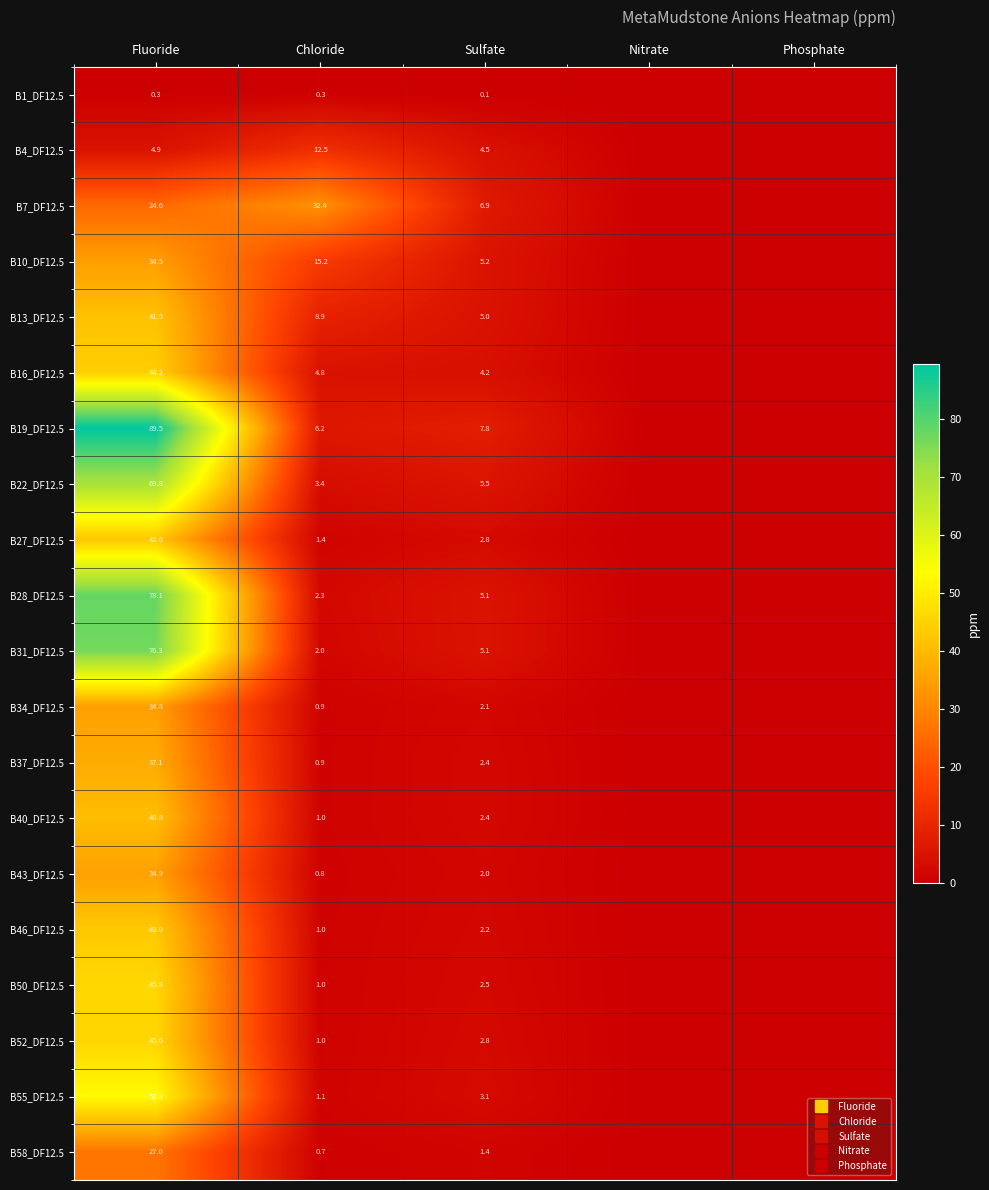

The value of B10_DF12.5 at Chloride is 15.2. True or false?

True